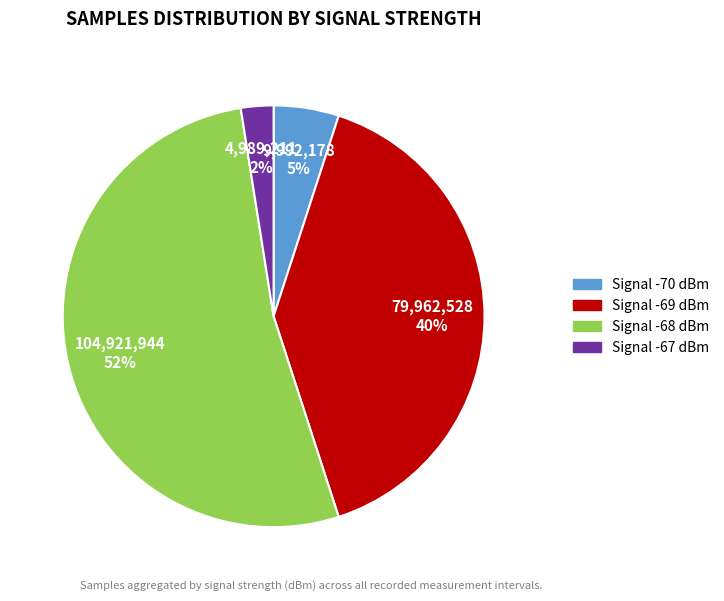

To the nearest percent, what is the average slice percentage?

25%